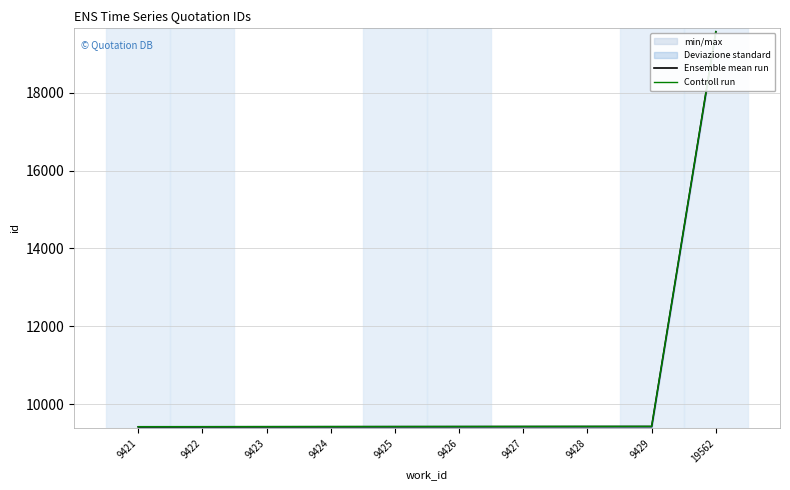

True or false: Controll run and Ensemble mean run intersect in this chart.

False